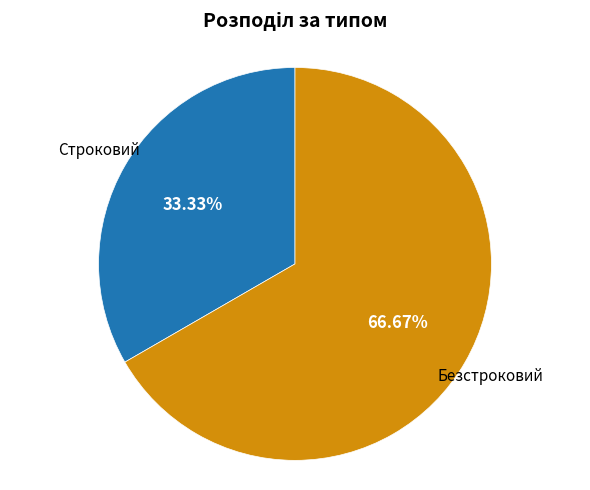

The Безстроковий slice represents 54% of the pie. True or false?

False